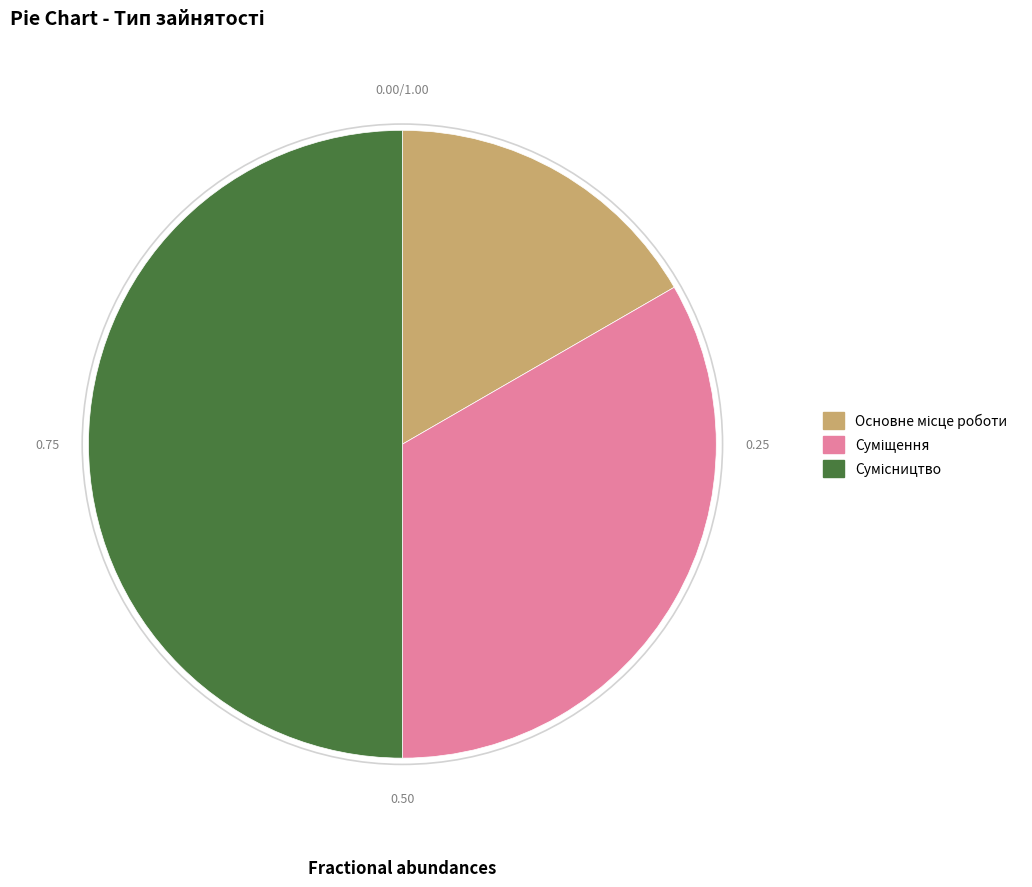

To the nearest percent, what percentage of the pie is Сумісництво?

50%